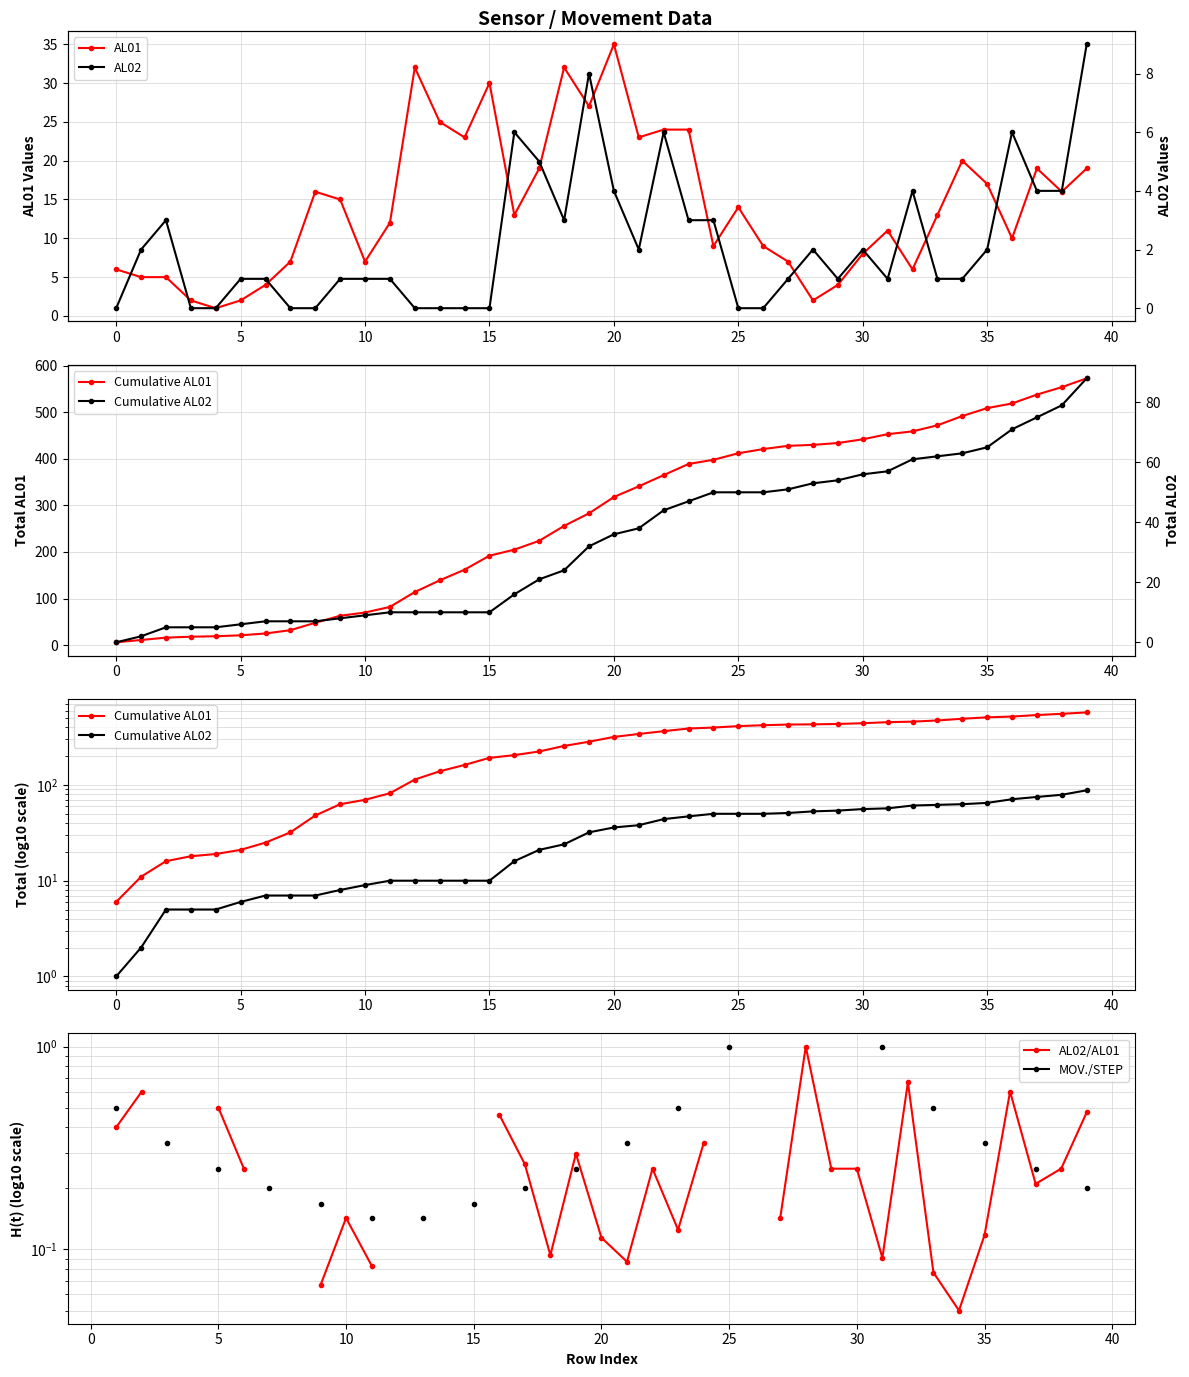

What is the approximate value of AL02/AL01 at 22?

0.2